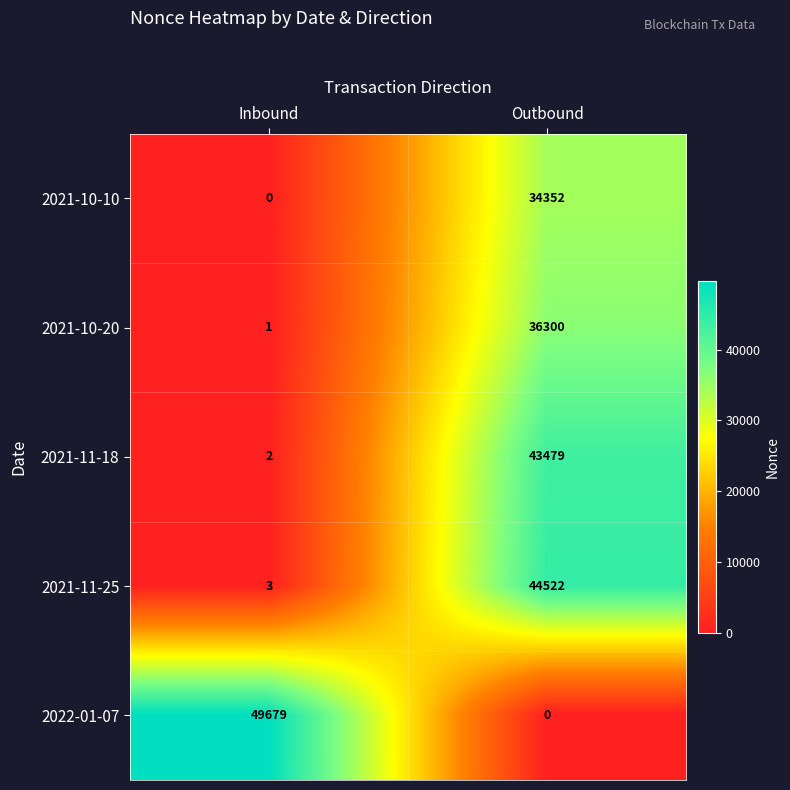

Reading left to right, transcribe all the data shown in this chart.

2021-10-10: Inbound=0	Outbound=34352
2021-10-20: Inbound=1	Outbound=36300
2021-11-18: Inbound=2	Outbound=43479
2021-11-25: Inbound=3	Outbound=44522
2022-01-07: Inbound=49679	Outbound=0